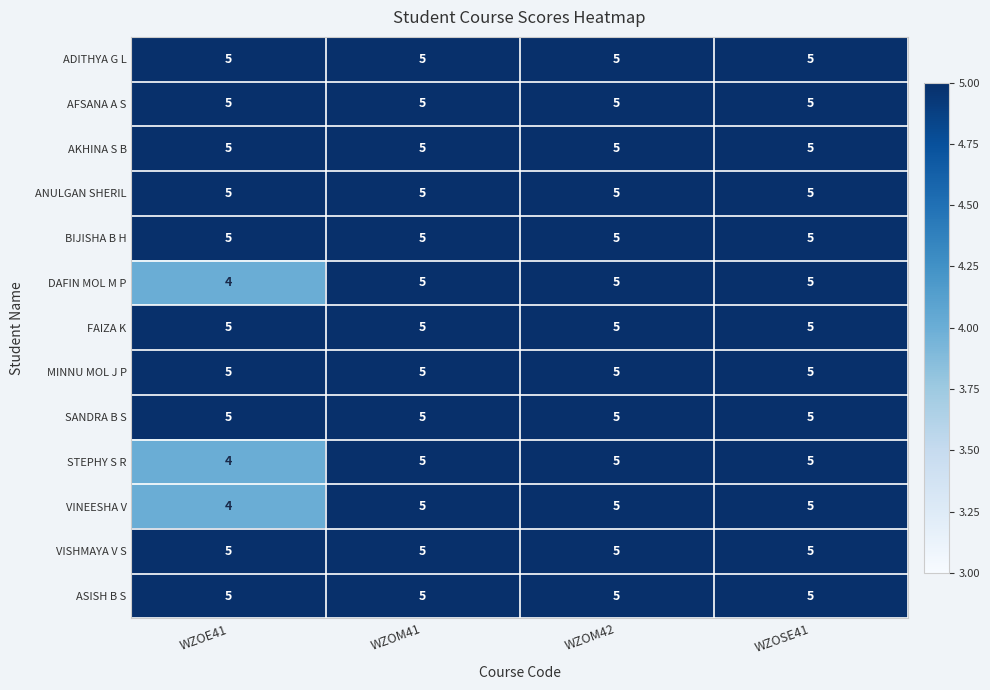

At how many categories does at least one series exceed 4?

4